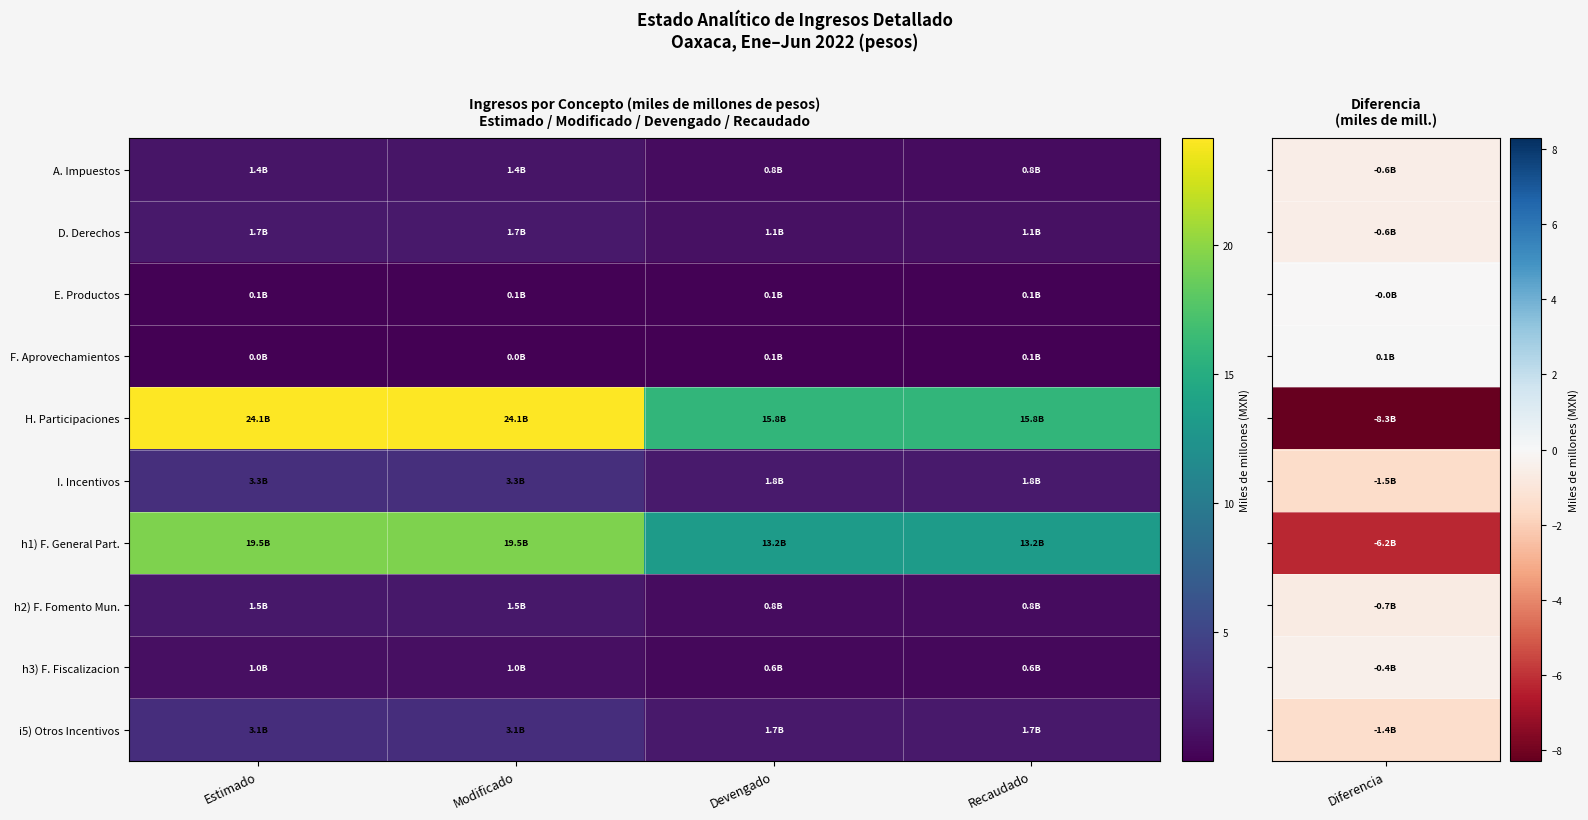

What is the spread (max minus min) of values at Estimado?

24.1